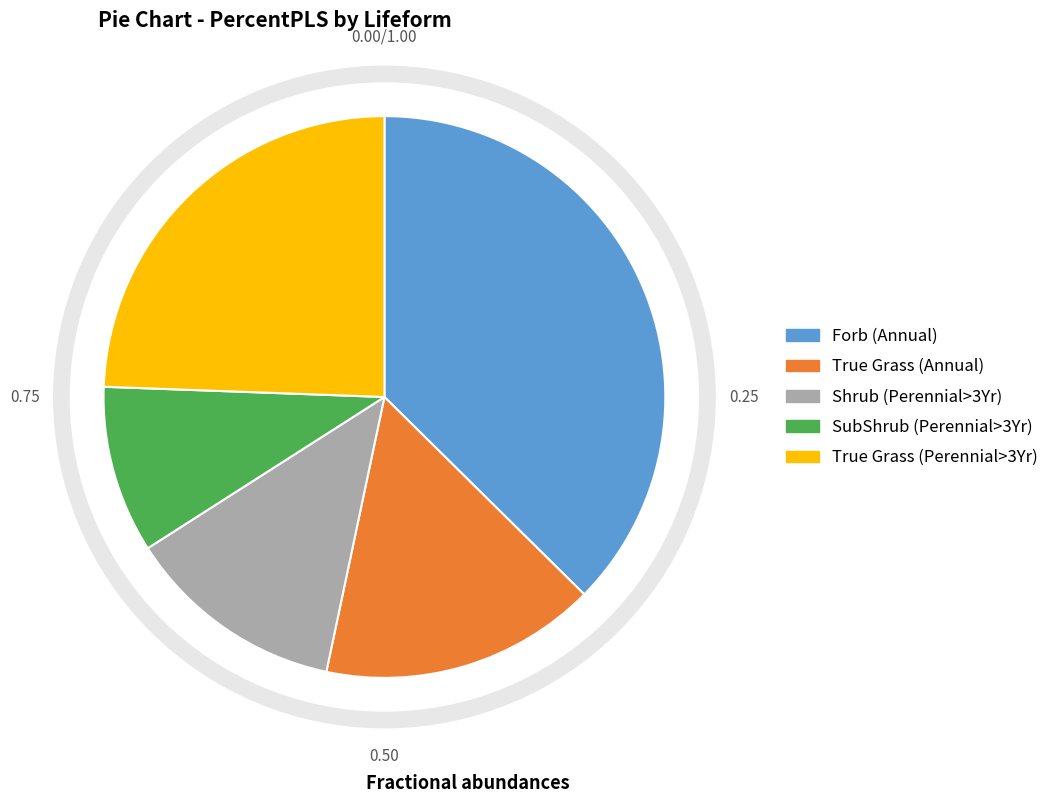

Is there any slice that represents more than half of the pie?

No